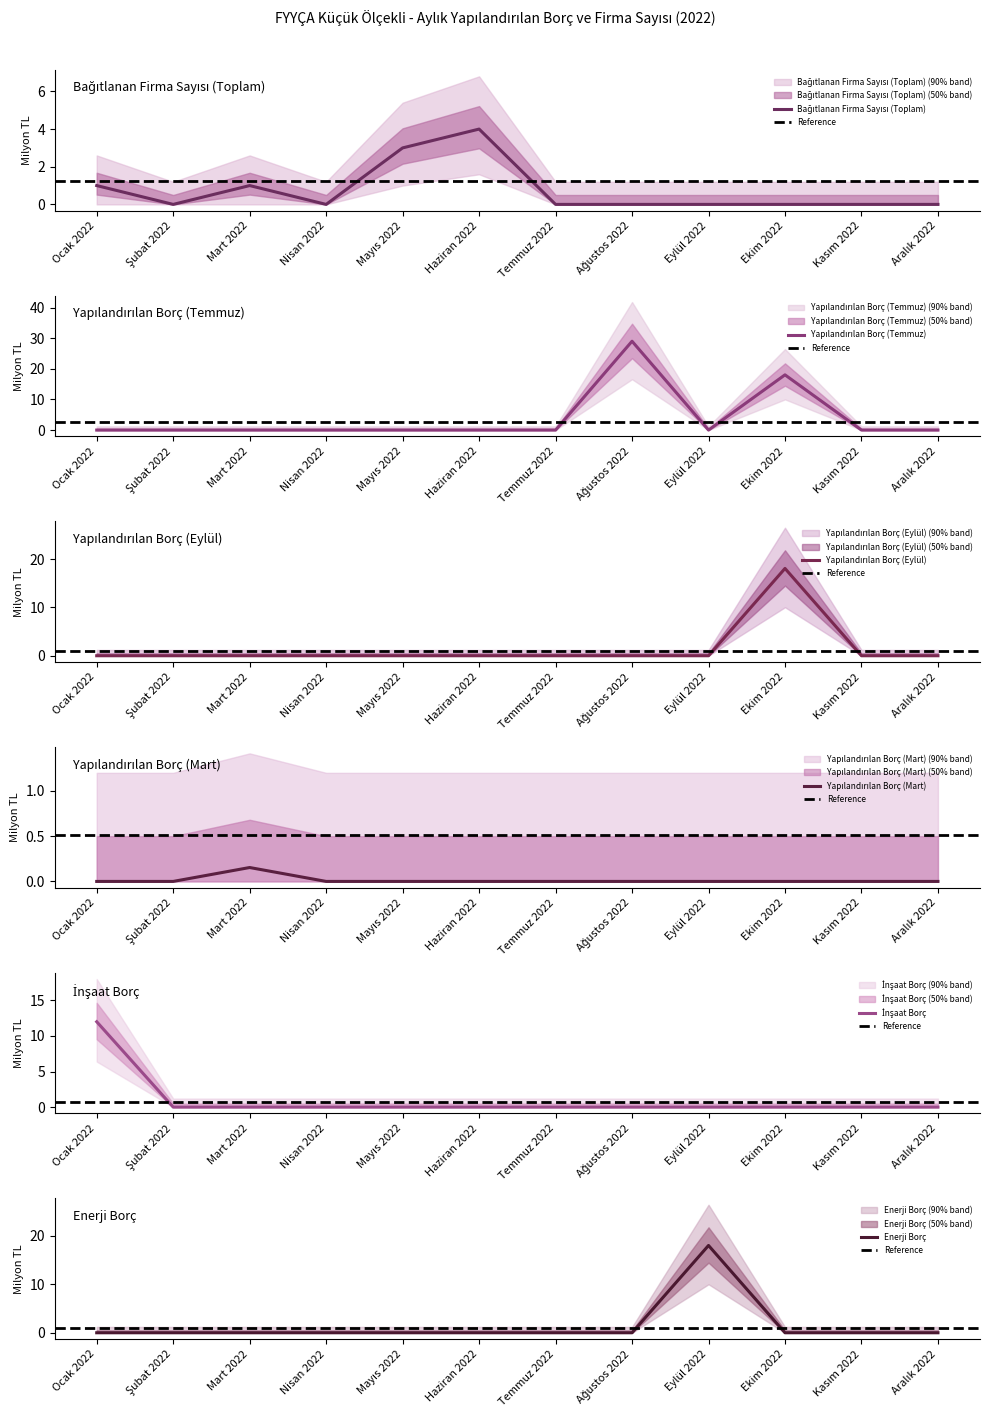

Count the Bağıtlanan Firma Sayısı (Toplam) values in the range 0 to 1.

10